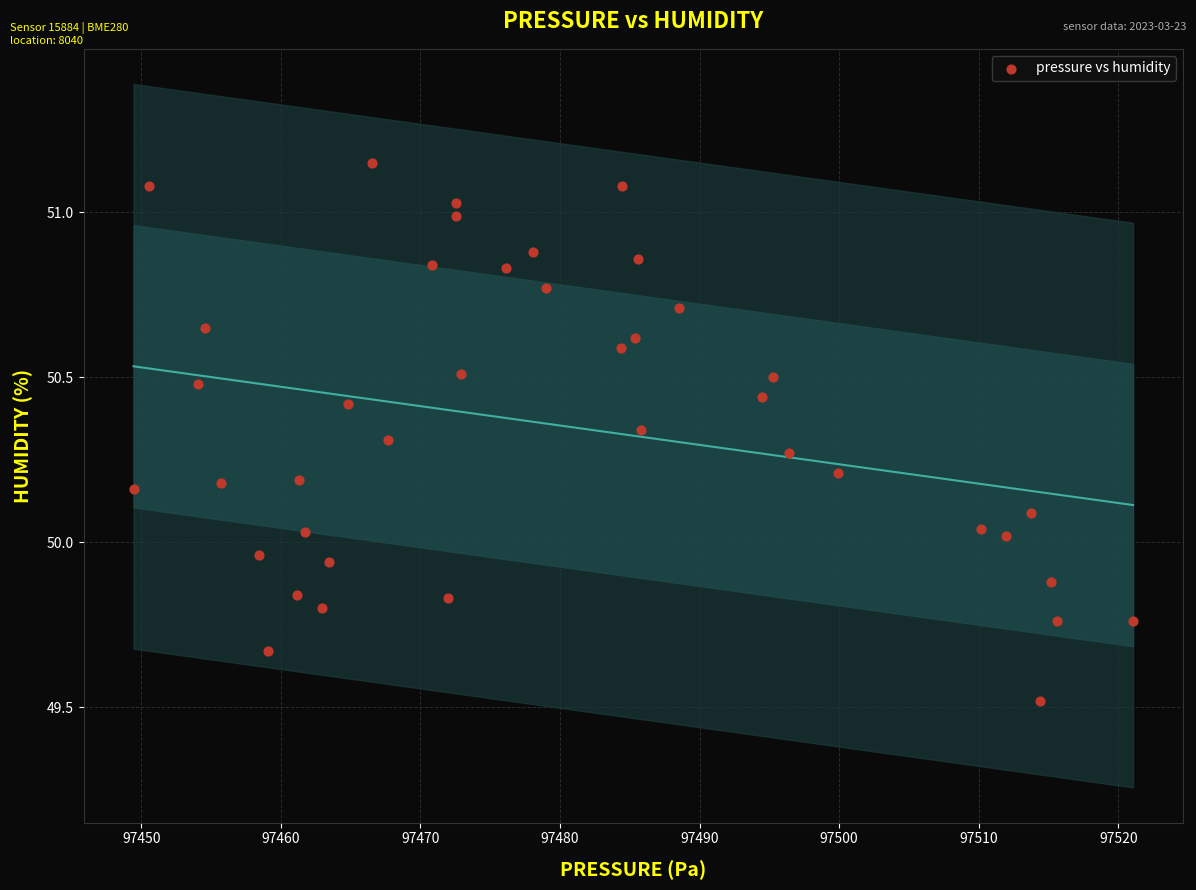

What is the range of Y values (max minus min)?

1.6